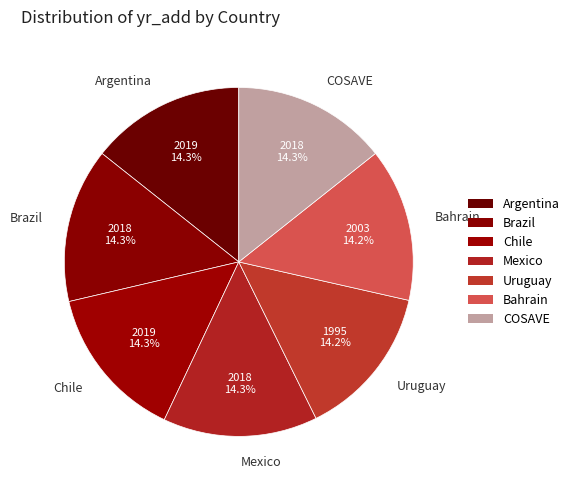

What is the ratio of the value at Mexico to the value at Brazil?

1.0